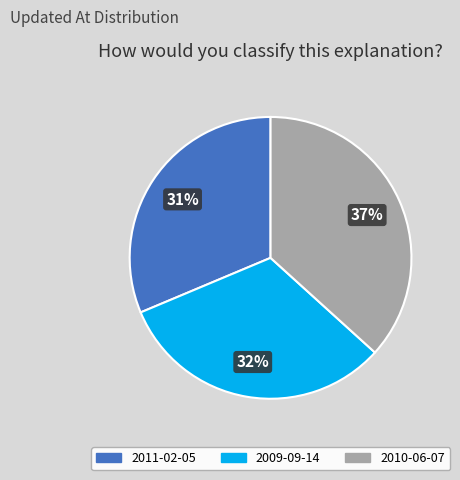

Rank the categories by value from highest to lowest.

2010-06-07, 2009-09-14, 2011-02-05